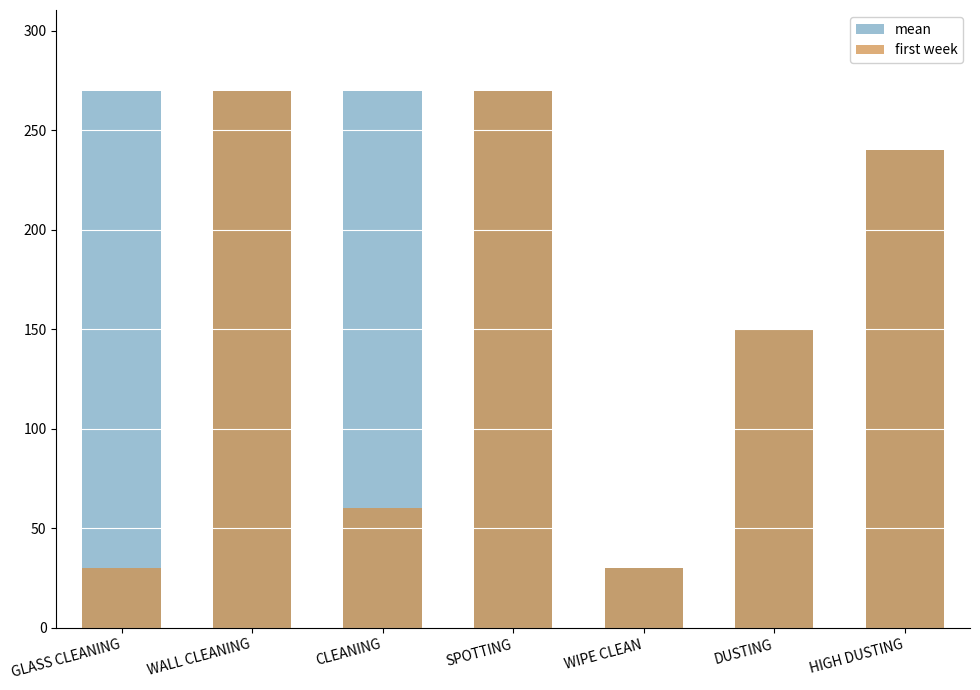

Reading right to left, list all the values displayed in this chart.

mean: HIGH DUSTING=240	DUSTING=150	WIPE CLEAN=30	SPOTTING=270	CLEANING=270	WALL CLEANING=270	GLASS CLEANING=270
first week: HIGH DUSTING=240	DUSTING=150	WIPE CLEAN=30	SPOTTING=270	CLEANING=60	WALL CLEANING=270	GLASS CLEANING=30